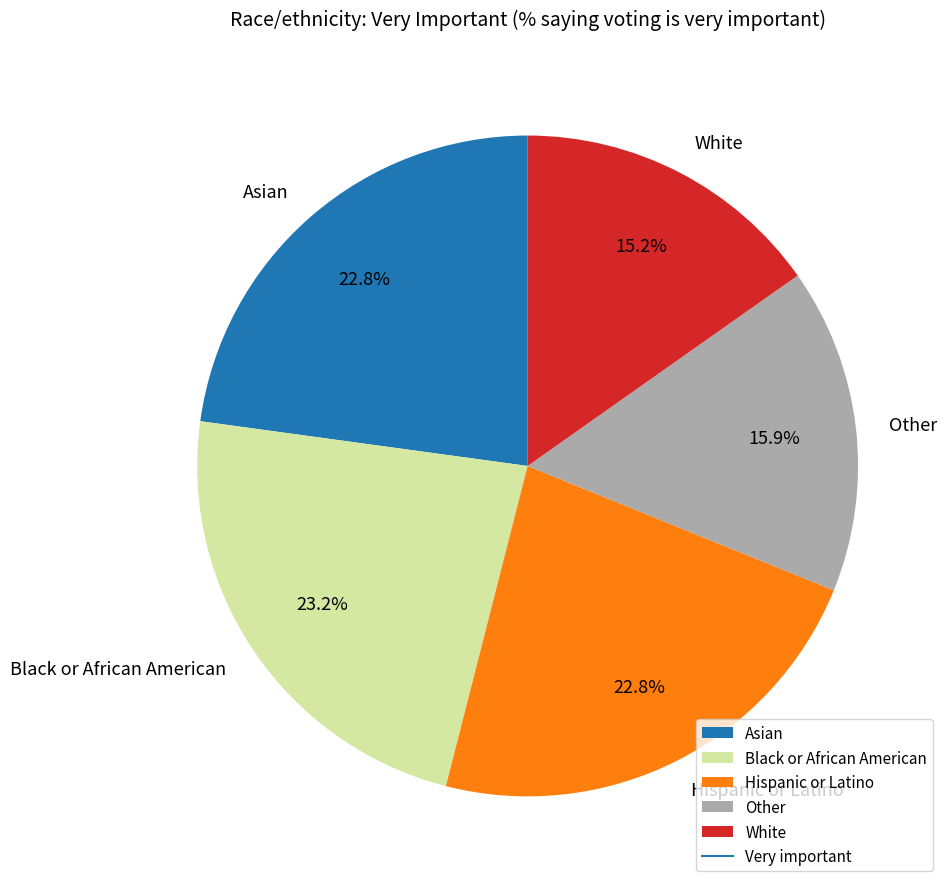

Does Hispanic or Latino account for over 50% of the chart?

No